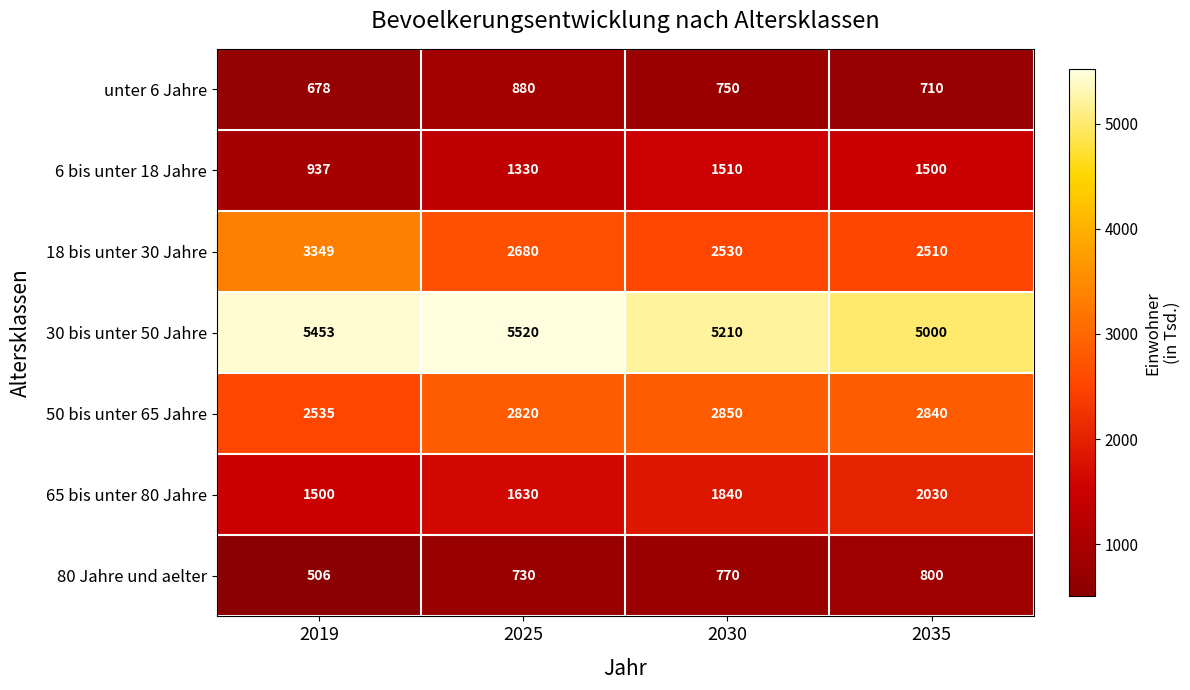

What is the average value of the 30 bis unter 50 Jahre series?

5296